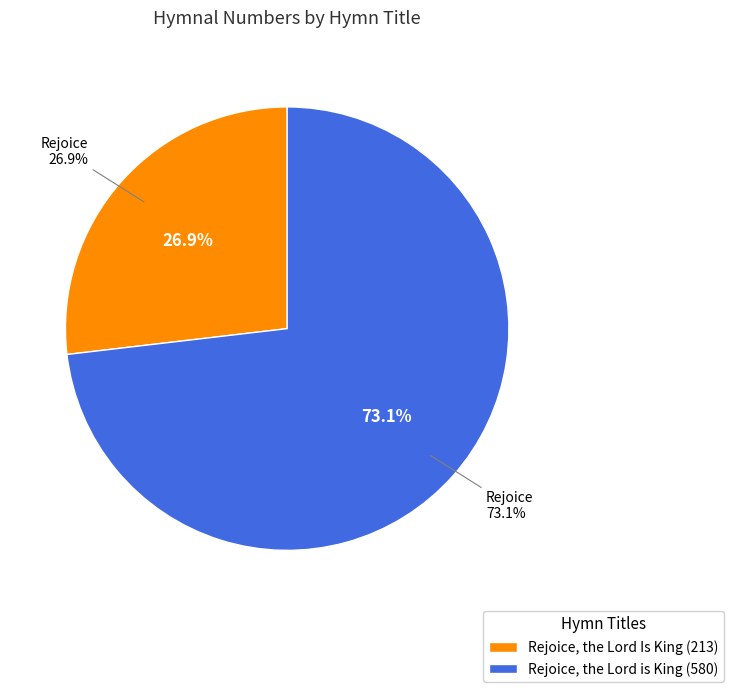

Rank the categories by value from lowest to highest.

Rejoice, the Lord Is King, Rejoice, the Lord is King